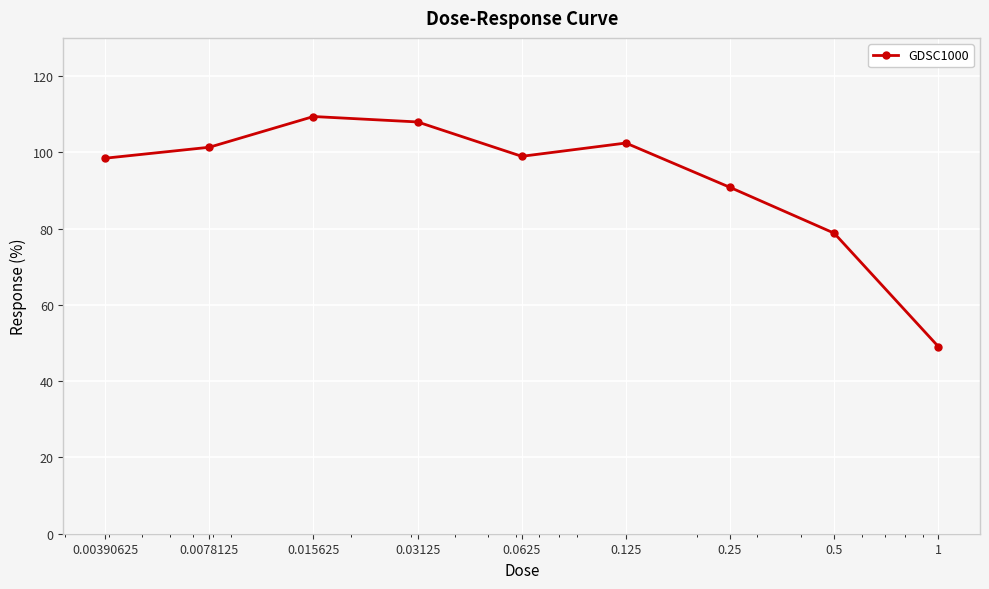

What is the value of the 8th point from the left?

78.8